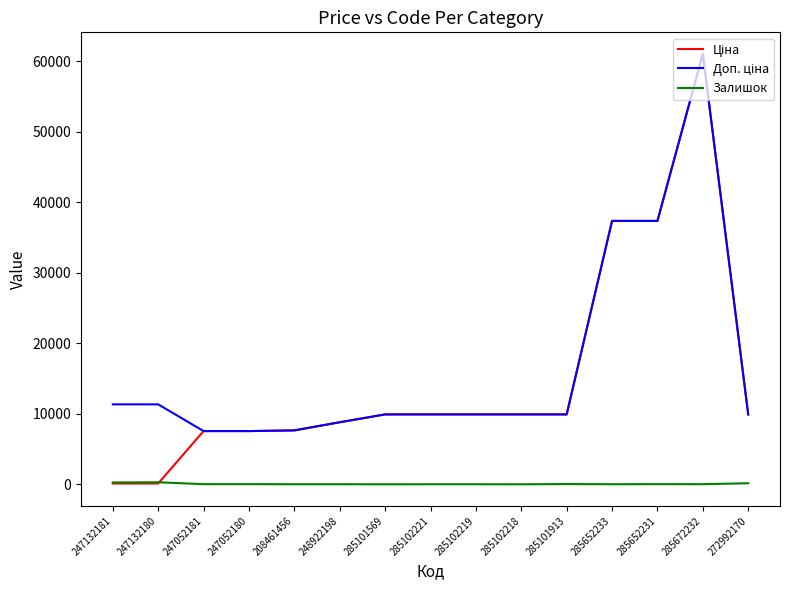

What is the average value of the Залишок series?

57.4